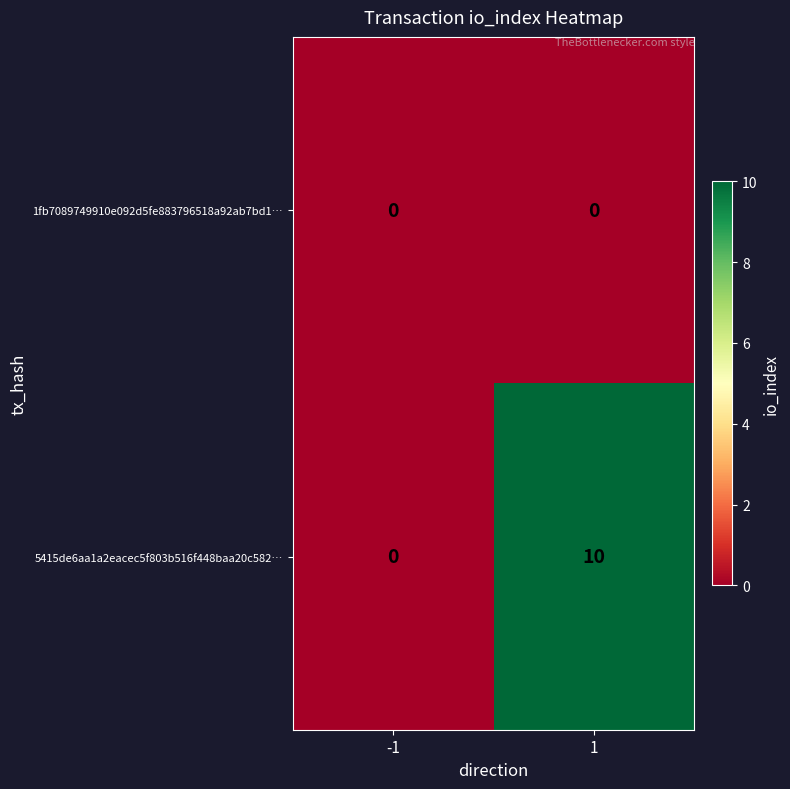

The value of 1fb7089749910e092d5fe883796518a92ab7bd1… at 1 is 0. True or false?

True